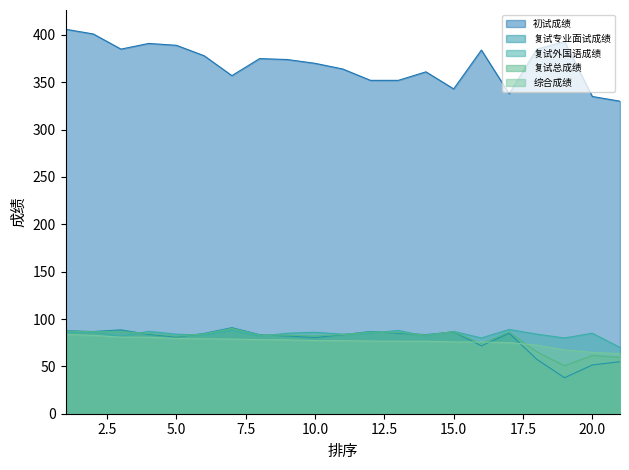

Which label corresponds to the smallest value in the chart?

19